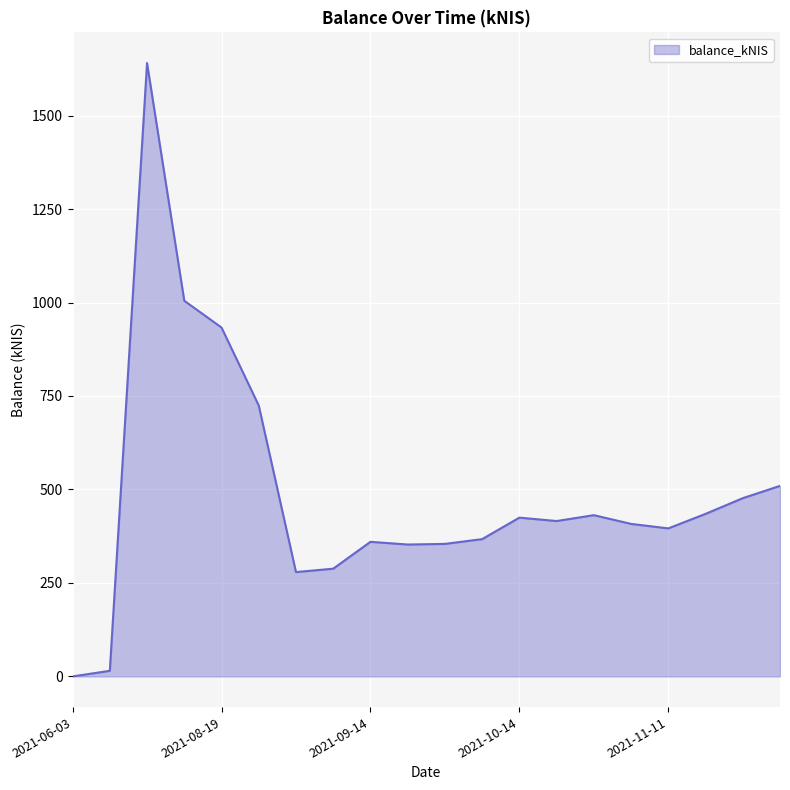

Which label corresponds to the largest value in the chart?

2021-08-05